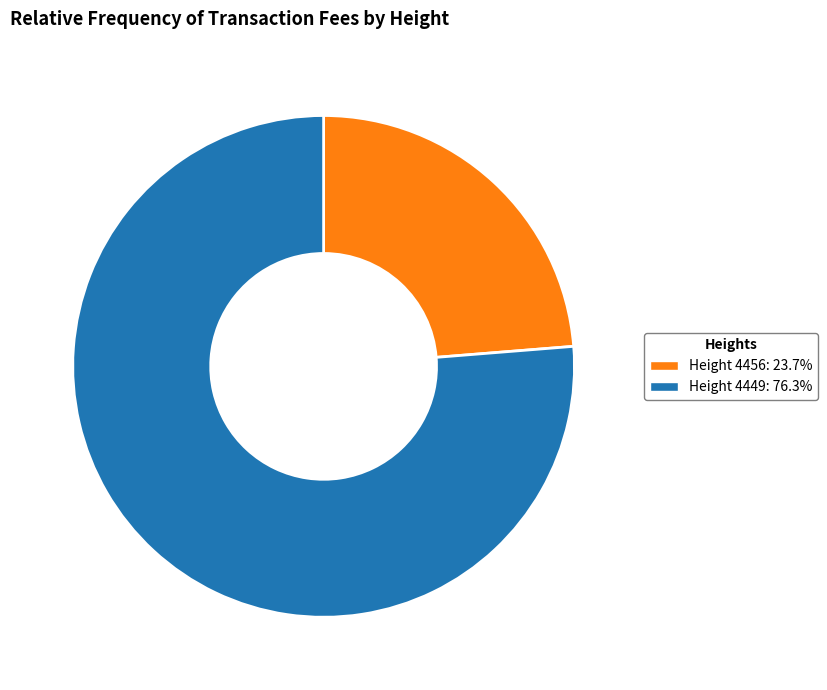

Approximately how many times larger is the value at Height 4456: 23.7% compared to Height 4449: 76.3%?

0.3